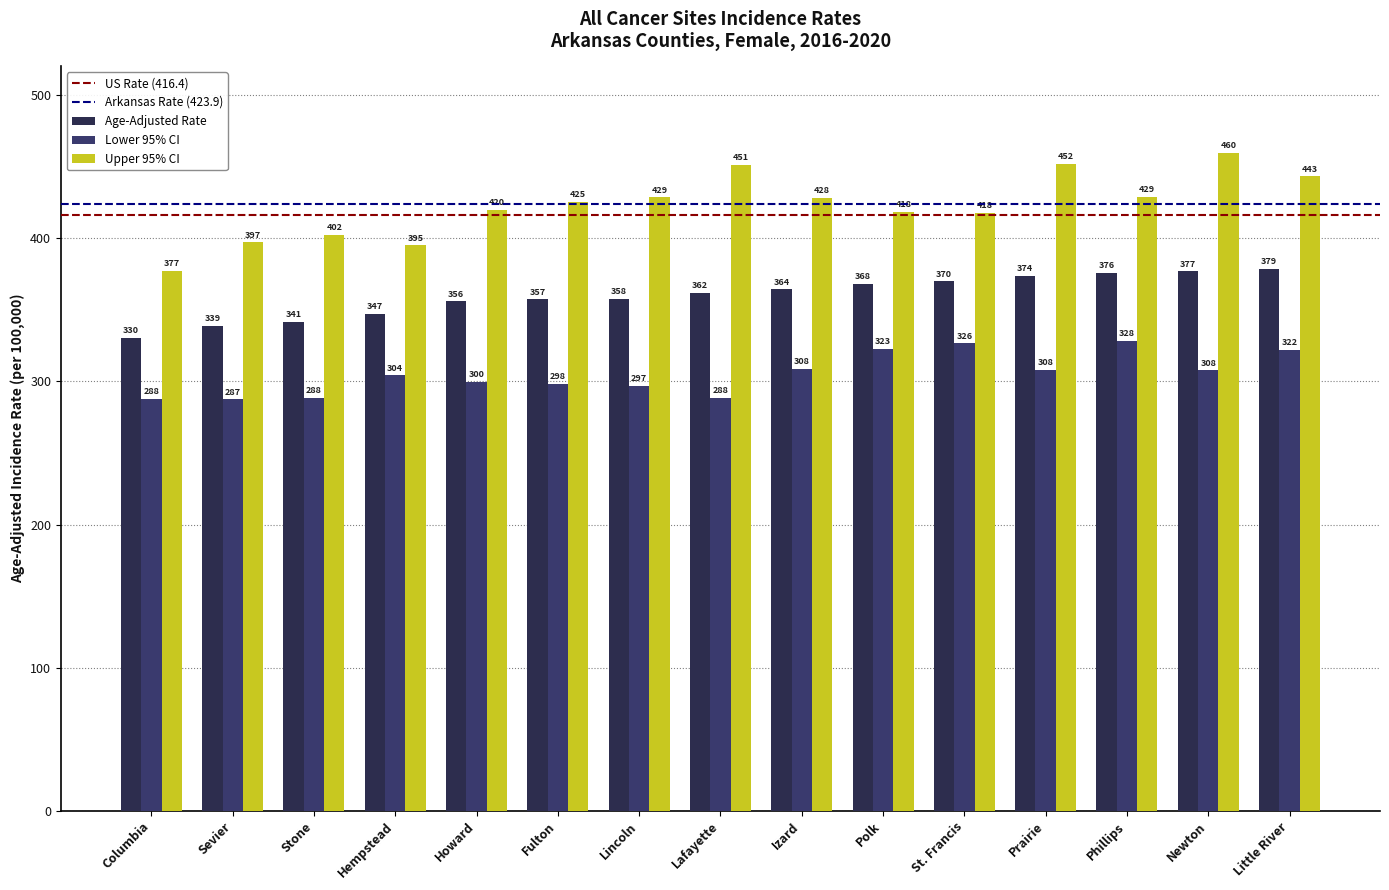

Is it true that Age-Adjusted Rate equals 378.7 at Little River?

True